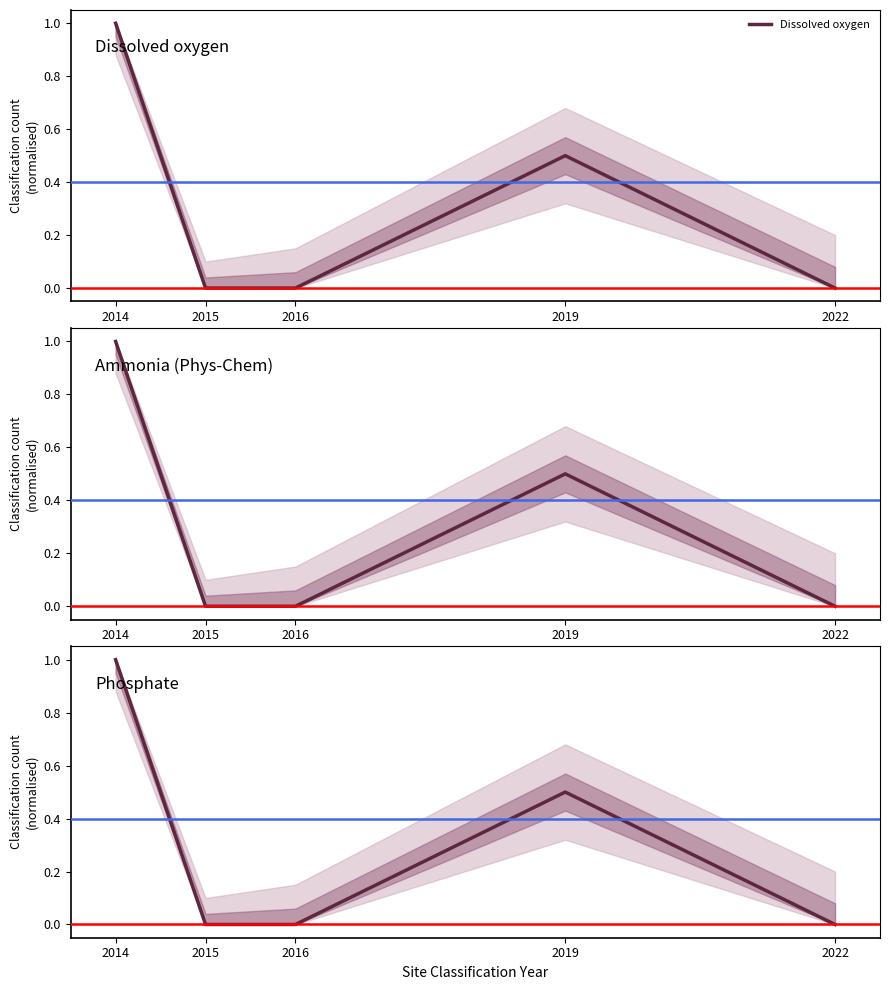

At which category is the sum across all series the highest?

2014